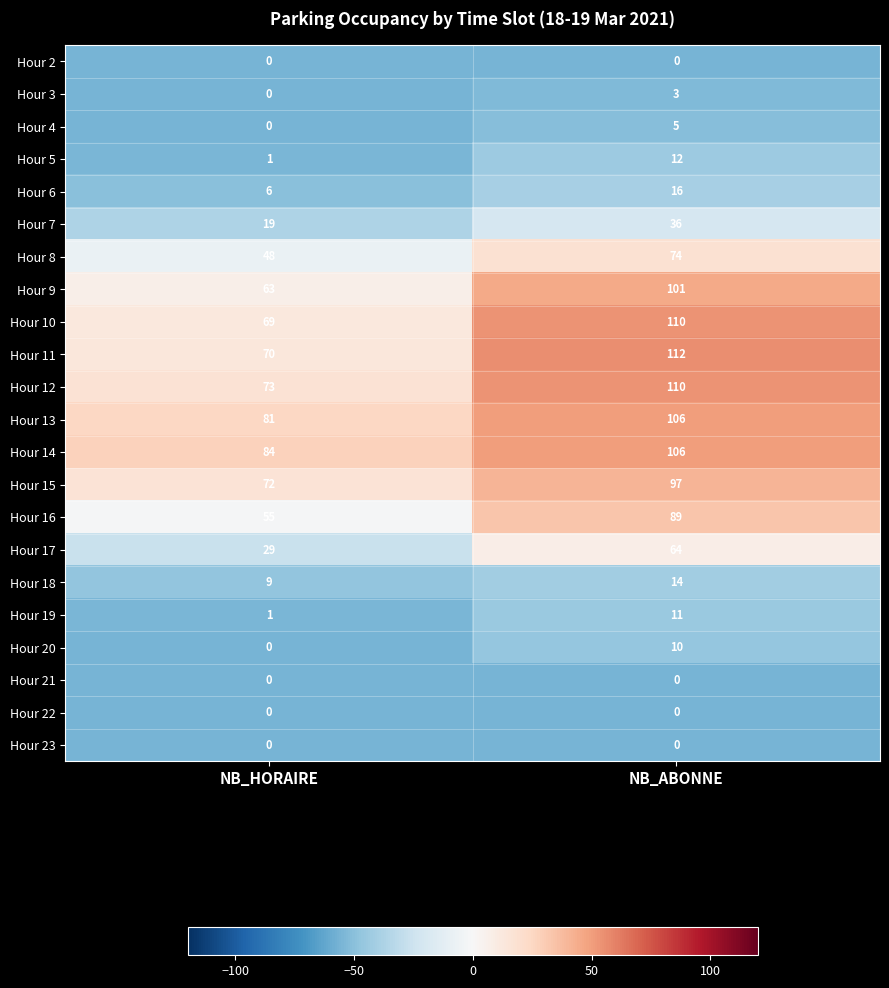

Is it true that Hour 5 equals 2 at NB_HORAIRE?

False